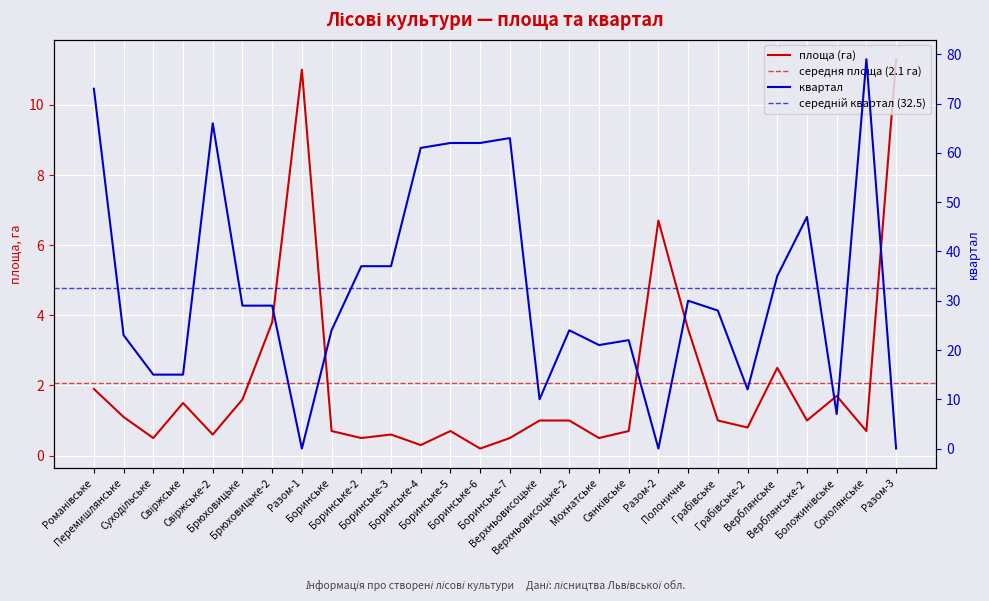

At Грабівське, list the series in order from largest to smallest.

квартал, площа (га)